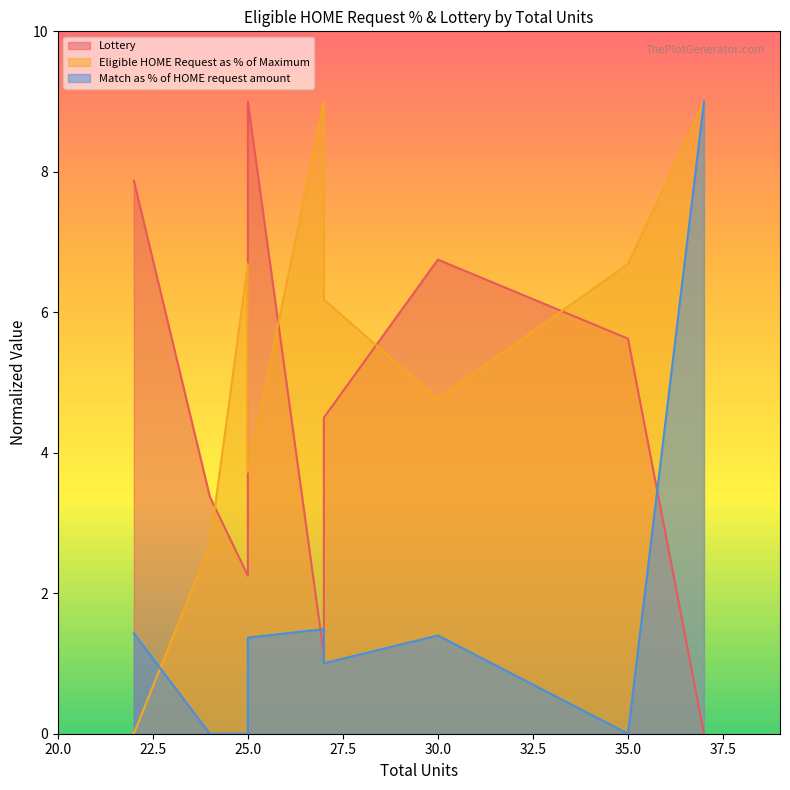

Reading right to left, list all the values displayed in this chart.

Lottery: 0.0	5.6	6.8	4.5	1.1	9.0	2.2	3.4	7.9
Eligible HOME Request as % of Maximum: 9.0	6.7	4.8	6.2	9.0	3.7	6.7	2.7	0.0
Match as % of HOME request amount: 9.0	0.0	1.4	1.0	1.5	1.4	0.0	0.0	1.4